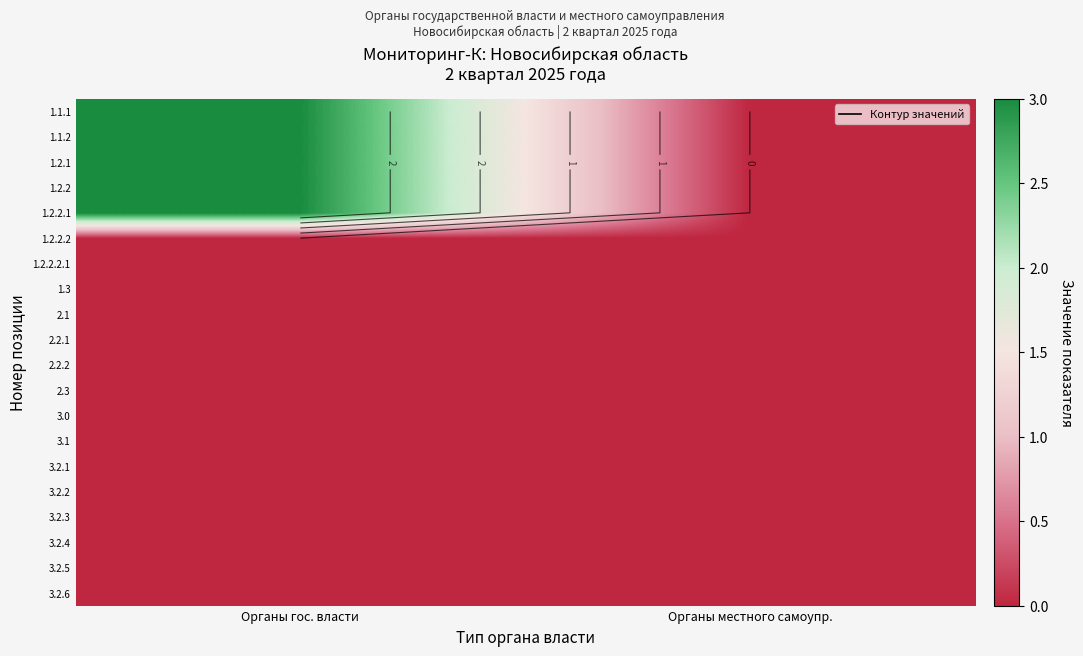

List the series in order of their peak value, highest first.

1.1.1, 1.1.2, 1.2.1, 1.2.2, 1.2.2.1, 1.2.2.2, 1.2.2.2.1, 1.3, 2.1, 2.2.1, 2.2.2, 2.3, 3.0, 3.1, 3.2.1, 3.2.2, 3.2.3, 3.2.4, 3.2.5, 3.2.6